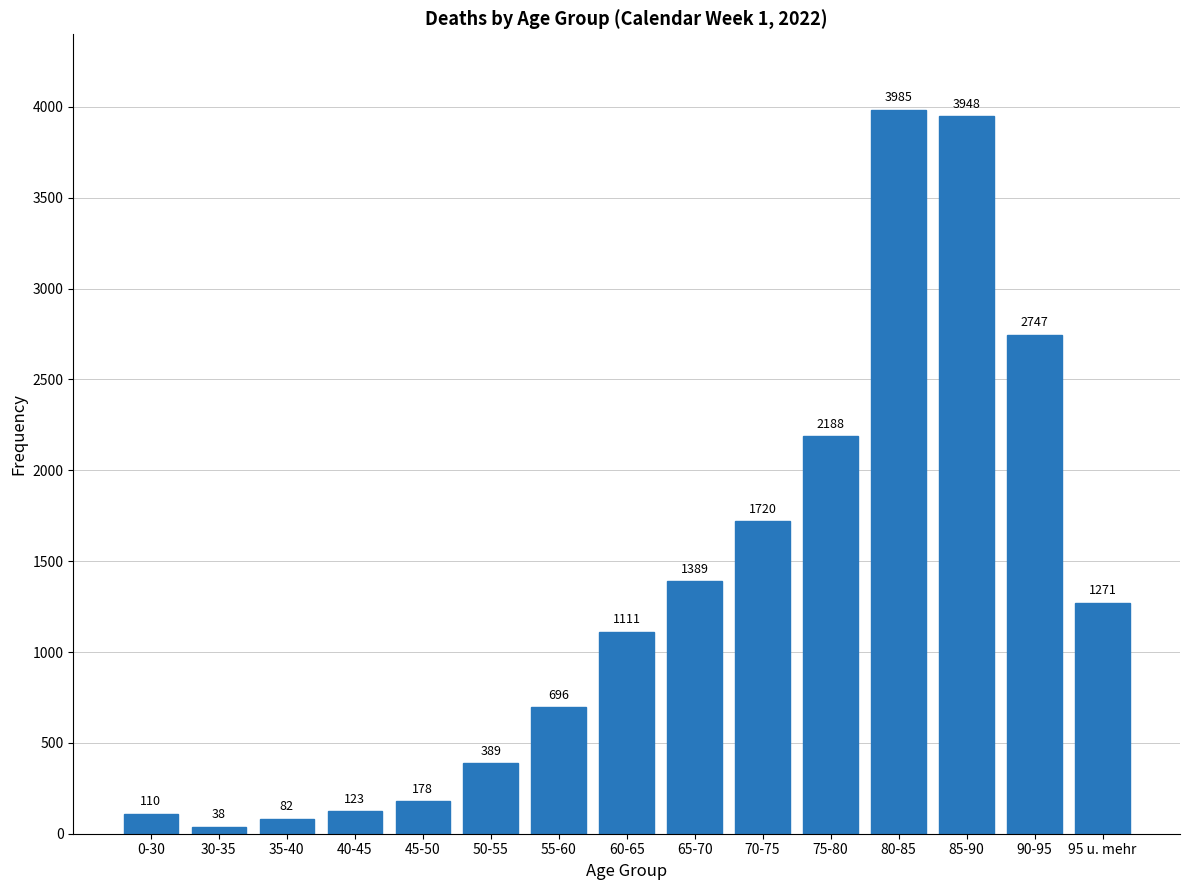

Reading left to right, what are all the values shown in this chart?

110	38	82	123	178	389	696	1111	1389	1720	2188	3985	3948	2747	1271